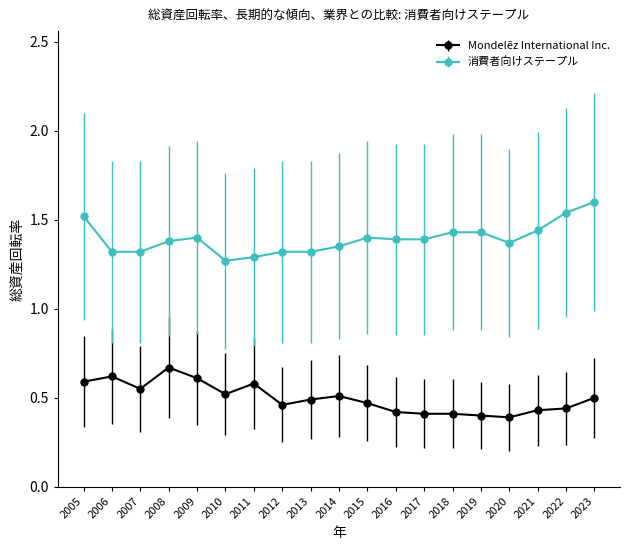

What is the maximum value shown in the chart?

1.6